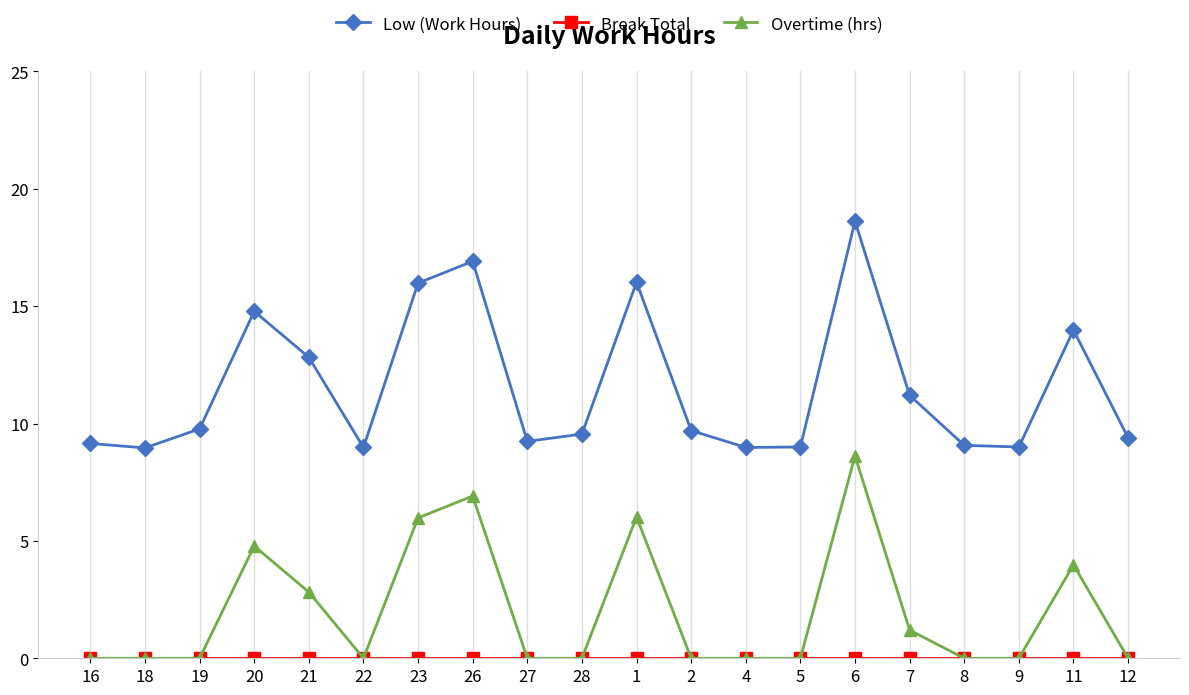

True or false: Low (Work Hours) and Overtime (hrs) cross at least once.

False